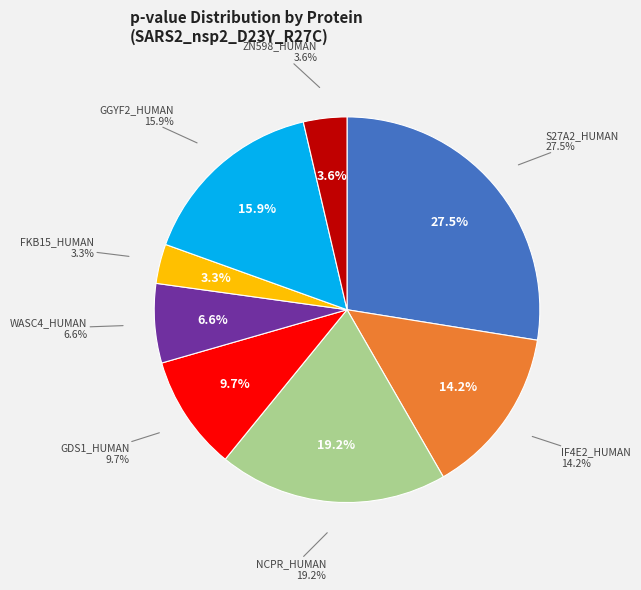

What portion of the pie excludes NCPR_HUMAN?

80.8%